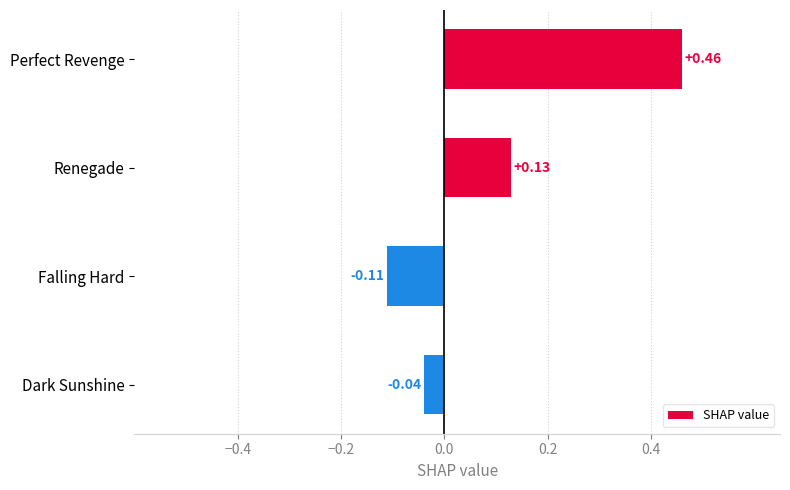

What is the difference between the maximum and minimum values?

0.6